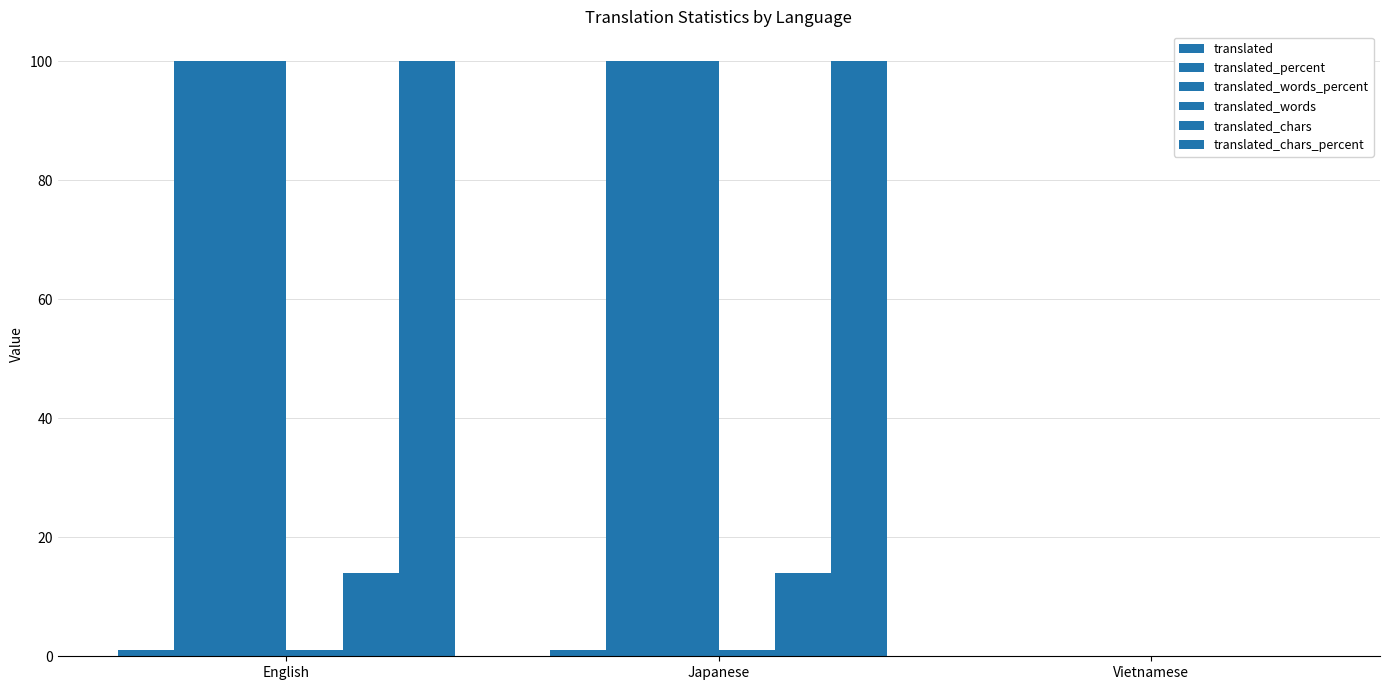

What is the label of the 2nd bar from the right?

Japanese